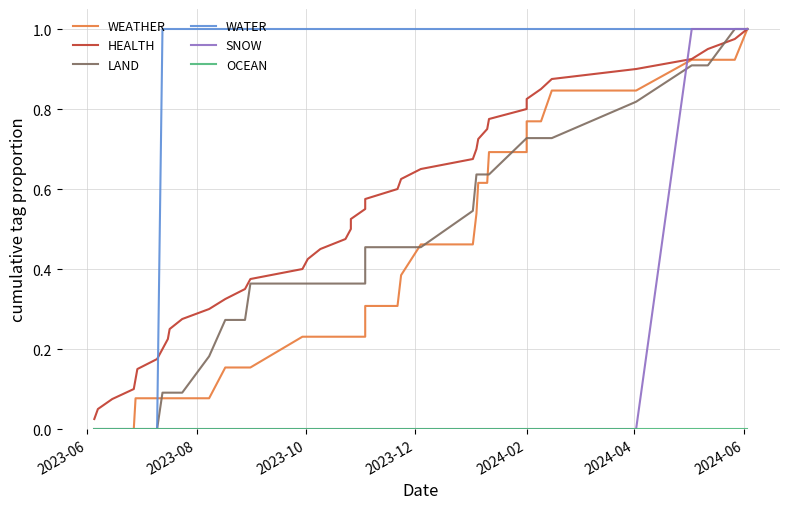

Is it true that SNOW equals -0.4 at 9?

False